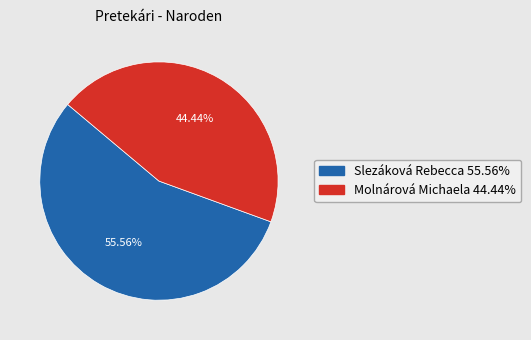

Approximately how many times larger is the value at Molnárová Michaela compared to Slezáková Rebecca?

0.8